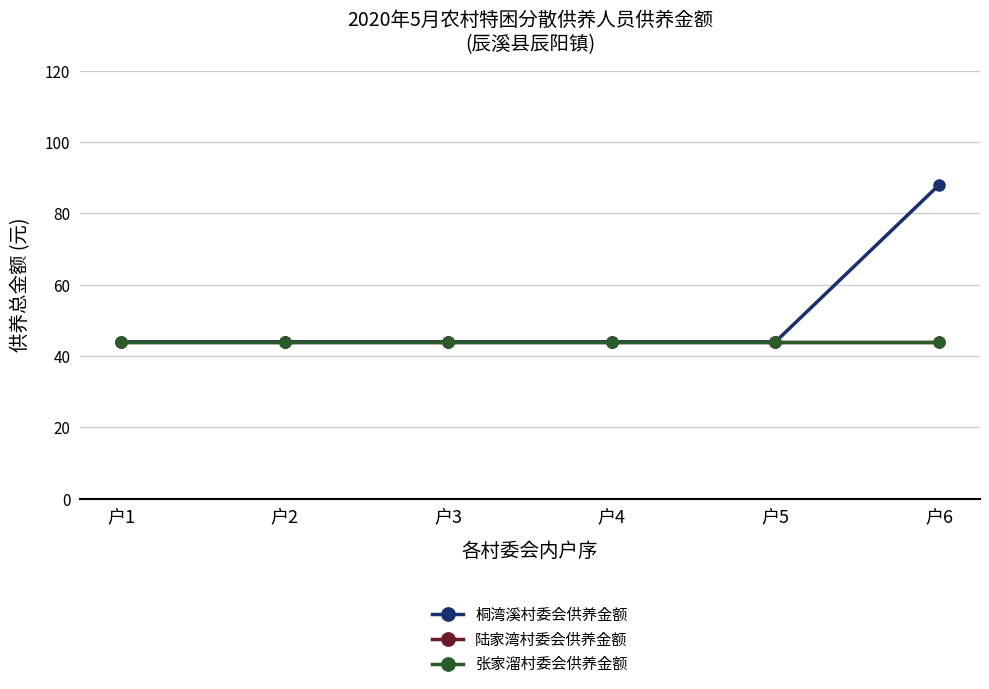

Does the chart have visible grid lines?

Yes